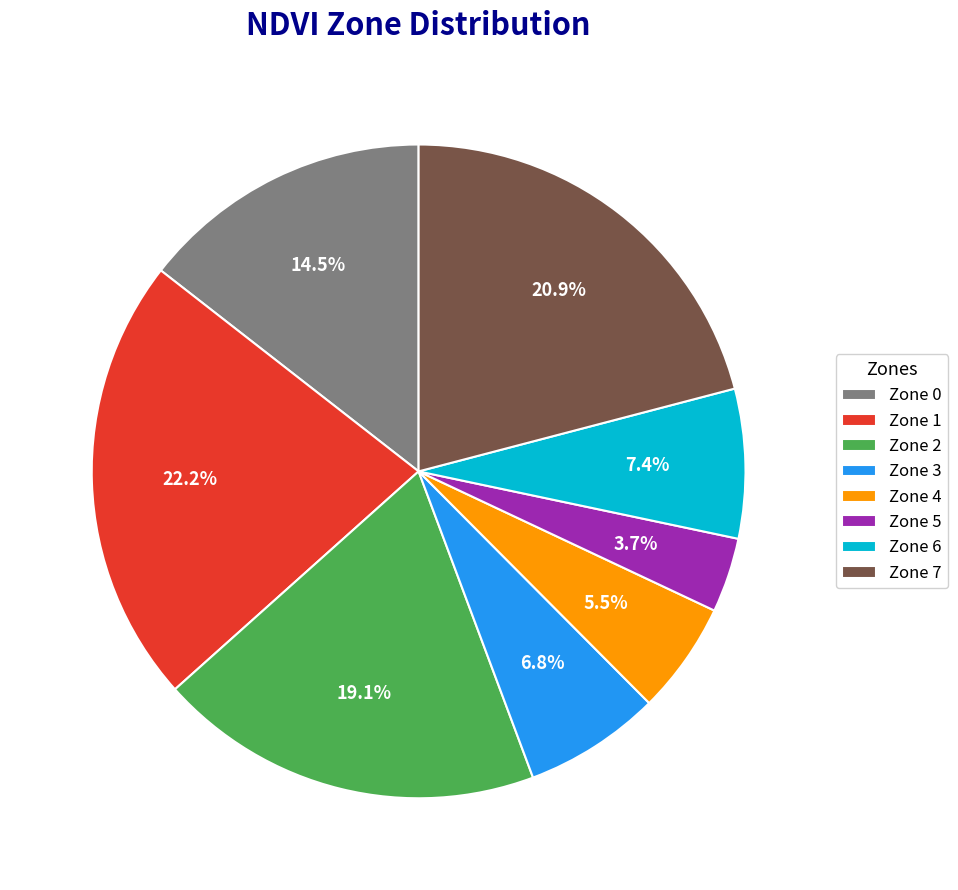

How many slices are in this pie chart?

8